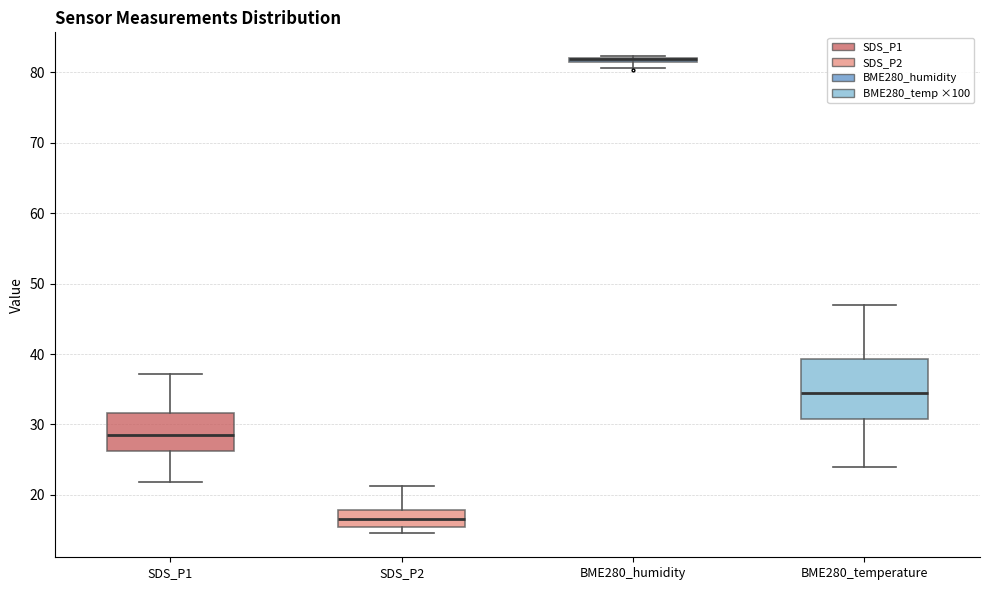

Where does the upper whisker of the box for SDS_P2 end on the y-axis? The values are not printed on the chart, so give them approximately, as read against the axis.

21